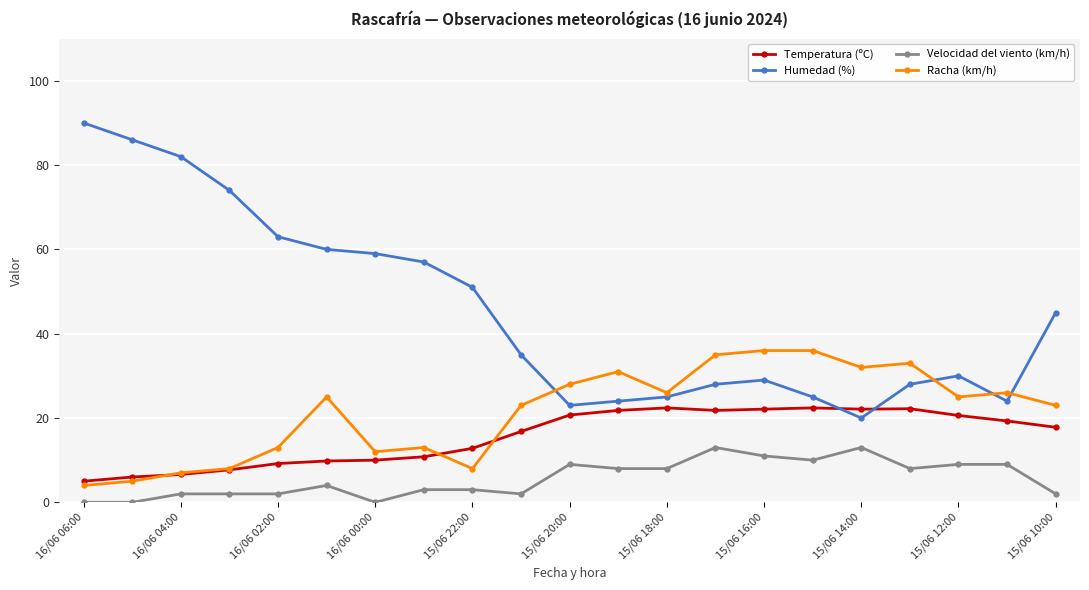

Does the chart display data point markers on the line(s)?

Yes